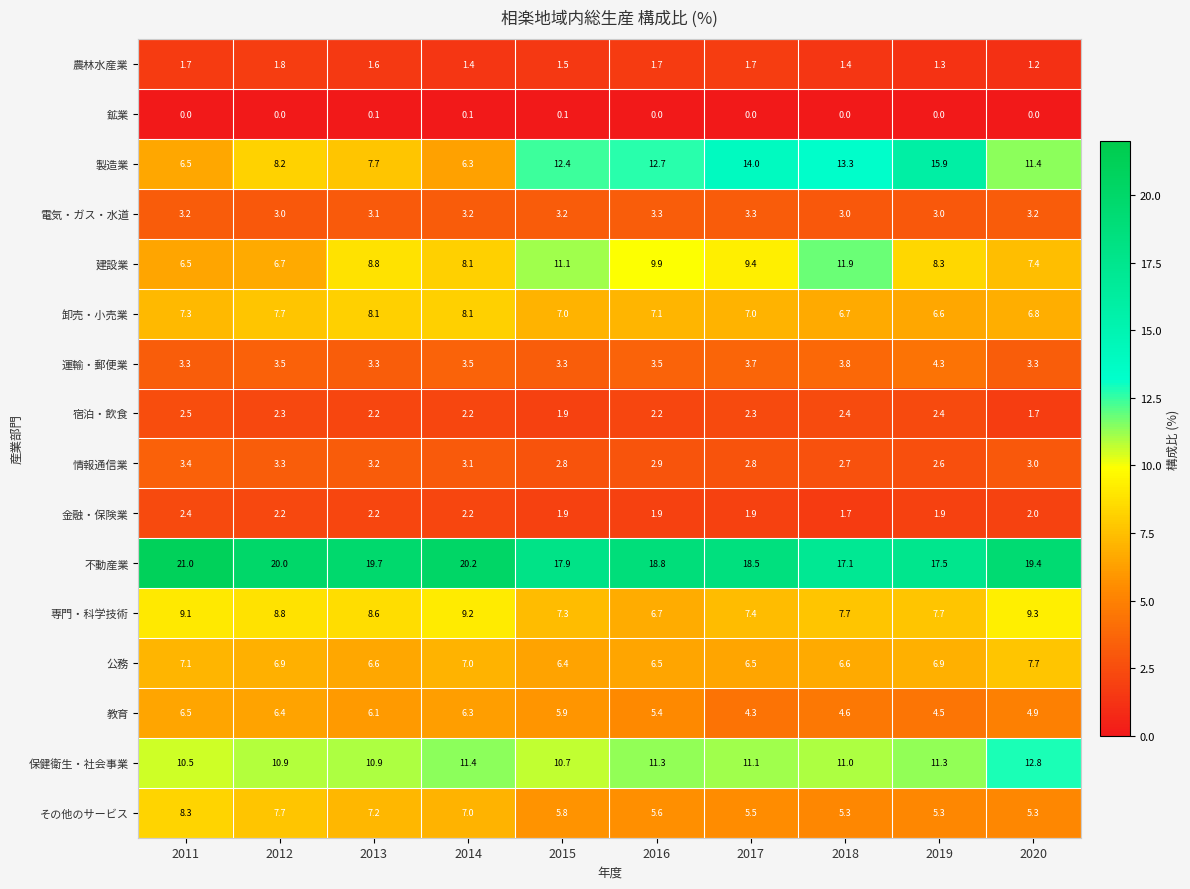

Which label corresponds to the largest value in the chart?

2011